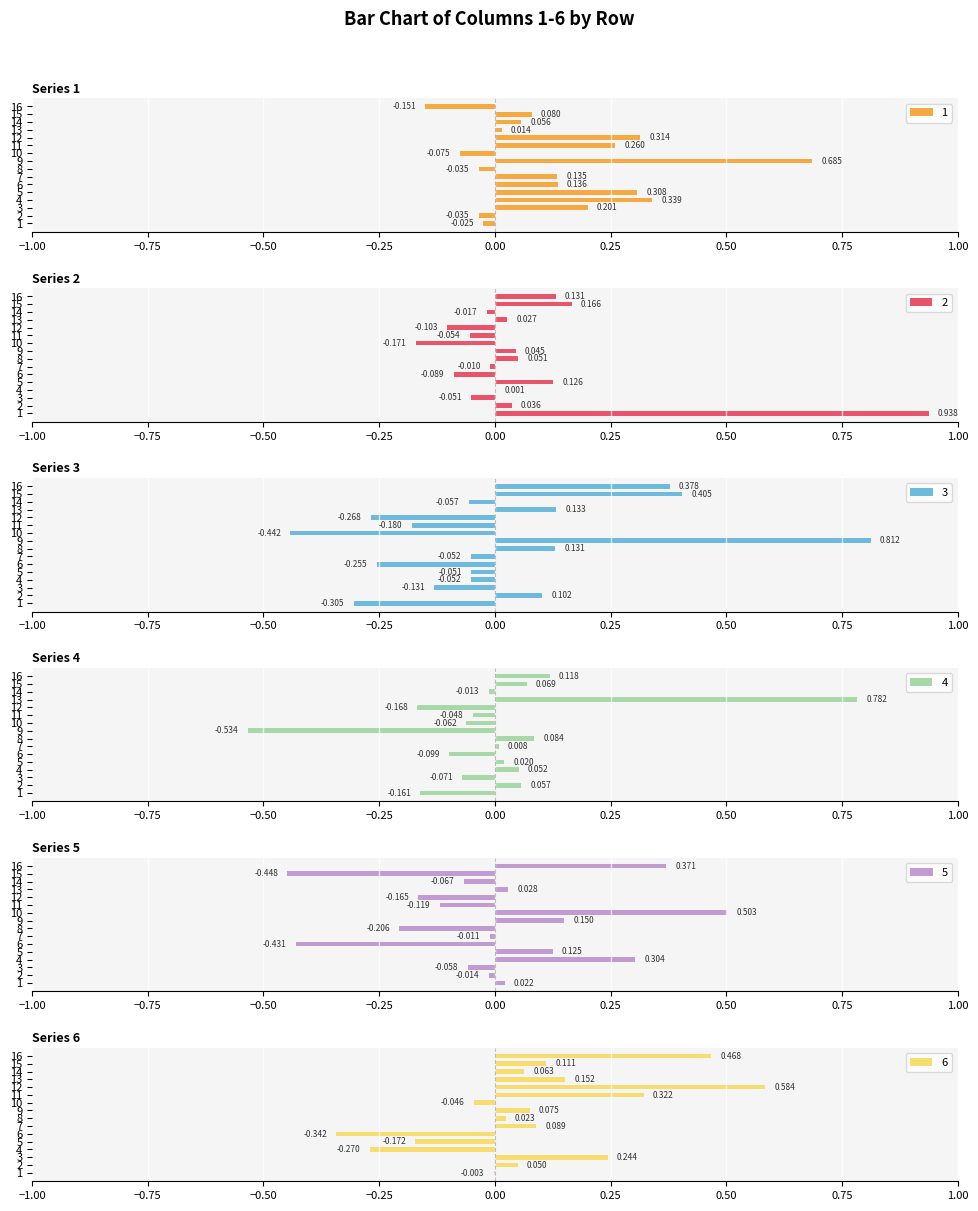

What is the difference between the highest and lowest values at 8?

0.3